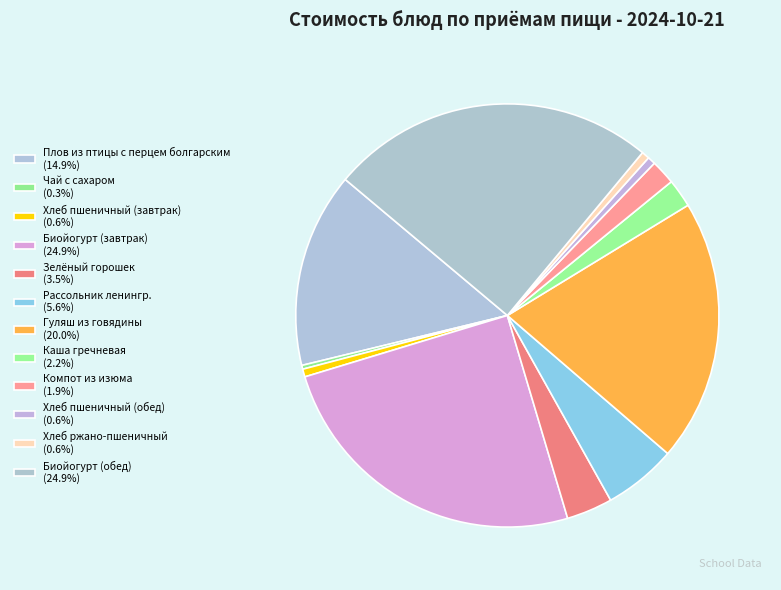

How many segments does this pie chart have?

12